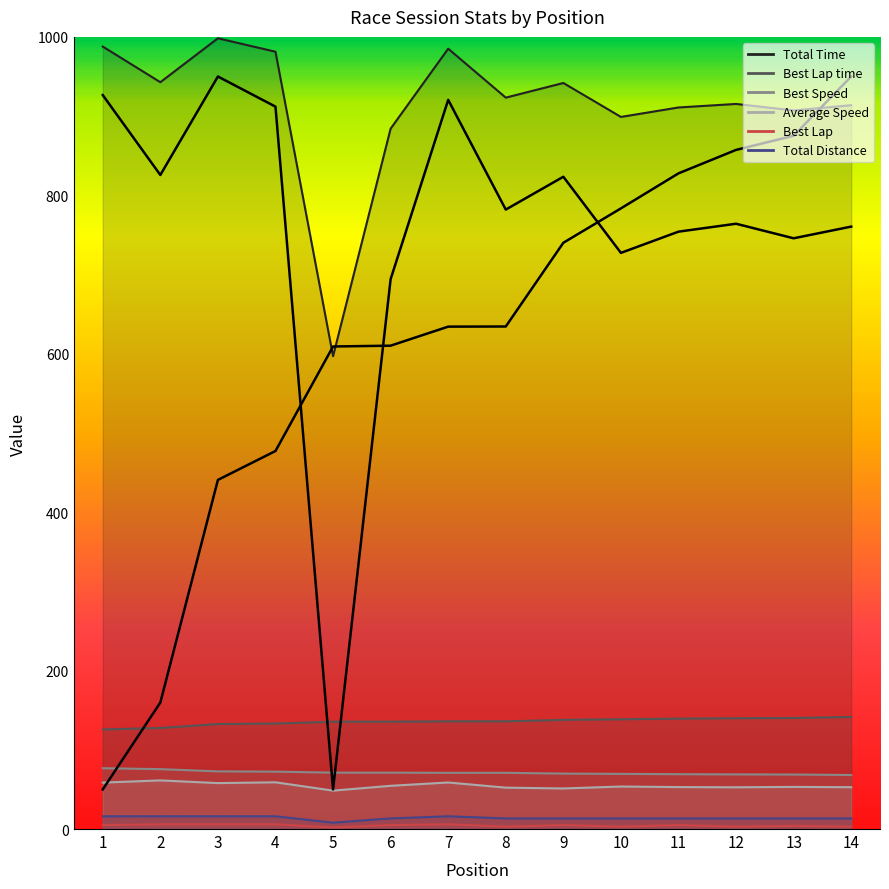

Read the Best Speed value at 13.

68.8